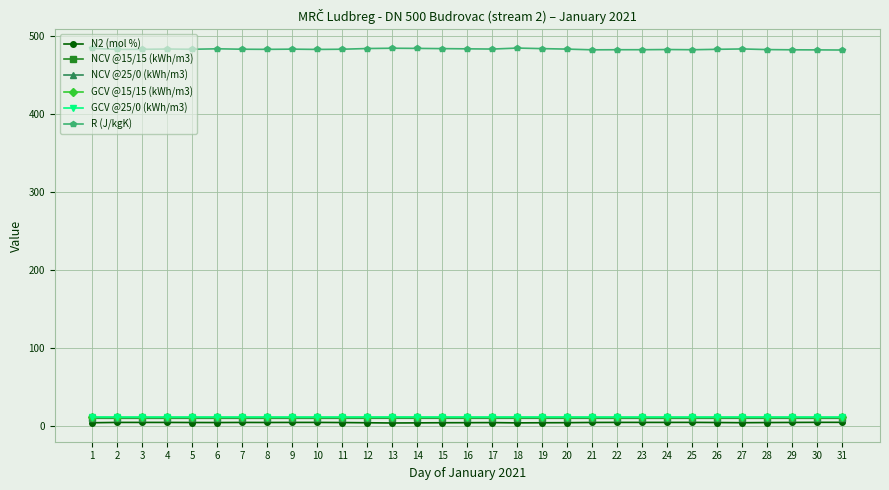

What is the total value across all series at 14?

529.2